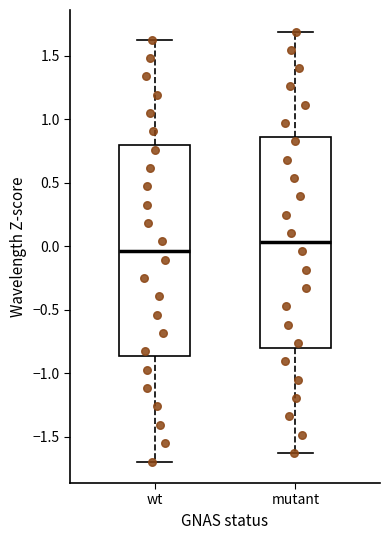

Where does the upper whisker of the box for wt end on the y-axis? The values are not printed on the chart, so give them approximately, as read against the axis.

1.65